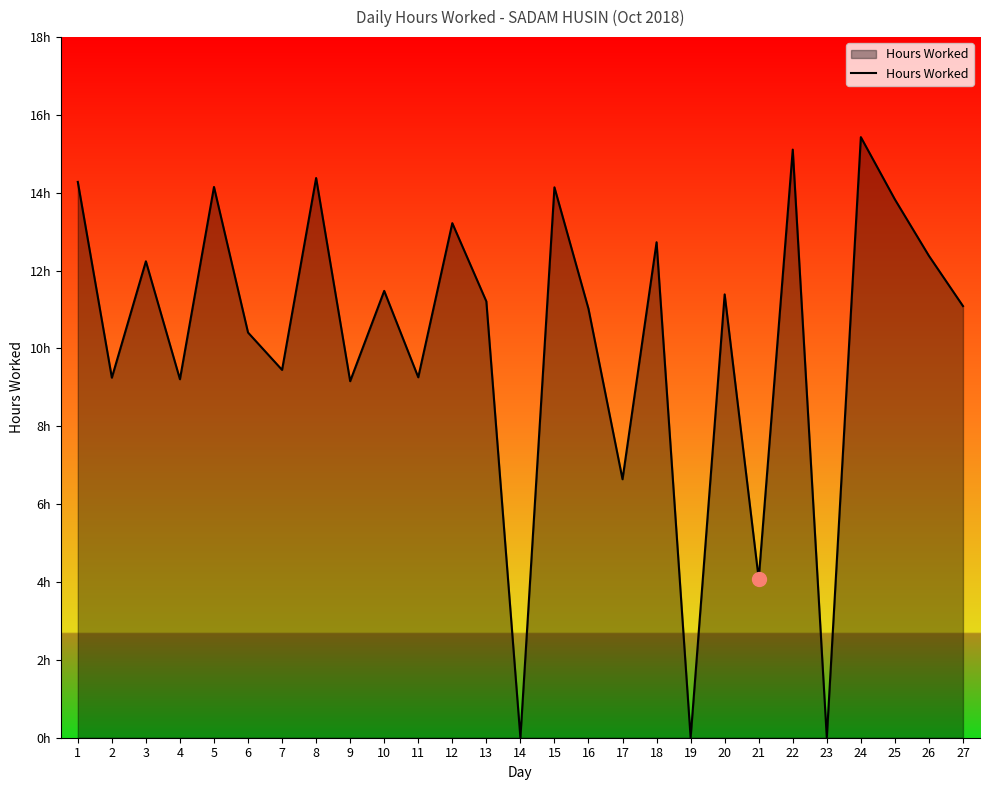

At which category does the data reach its first local valley?

2